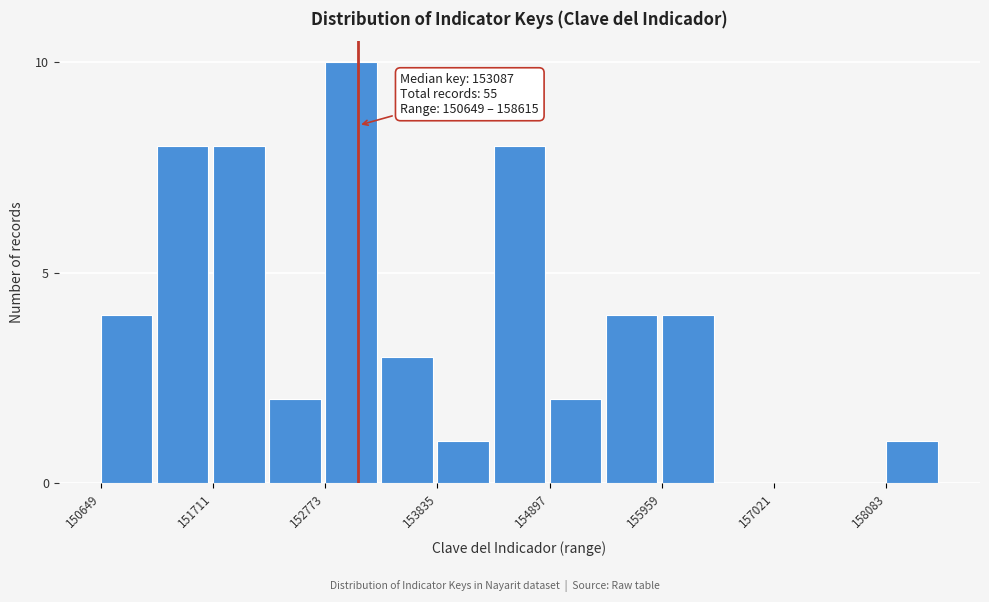

Read against the x-axis, roughly where is the centre of the tallest bar?

153000